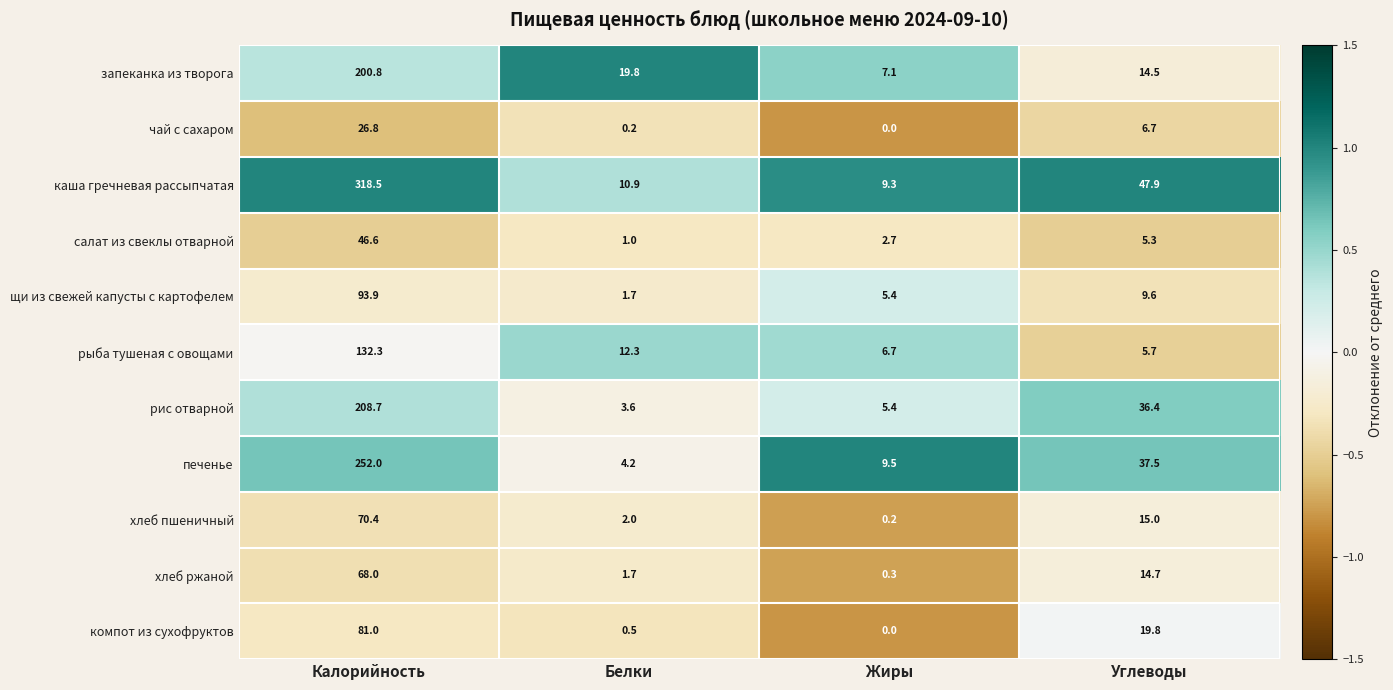

Between Белки and Углеводы, which series saw the biggest shift?

каша гречневая рассыпчатая